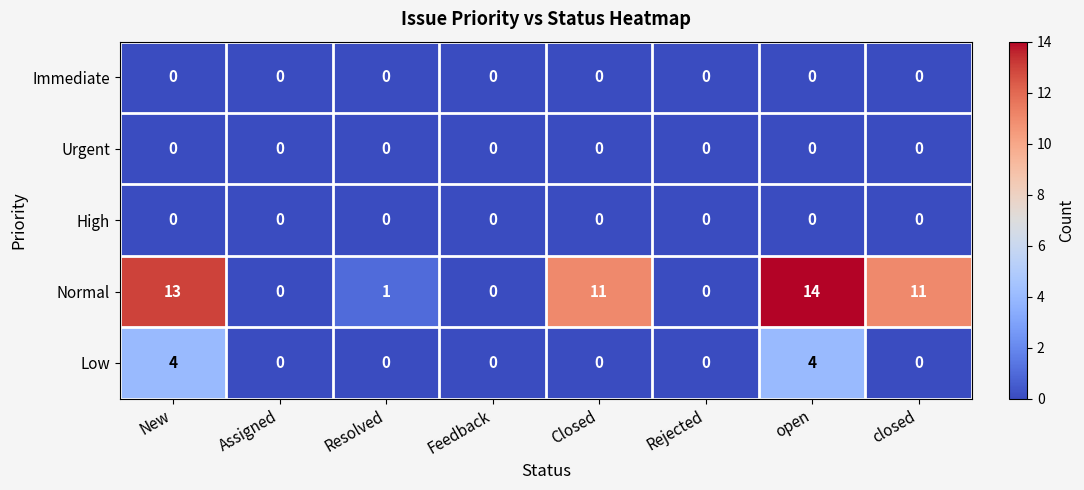

What is the maximum value shown in the chart?

14